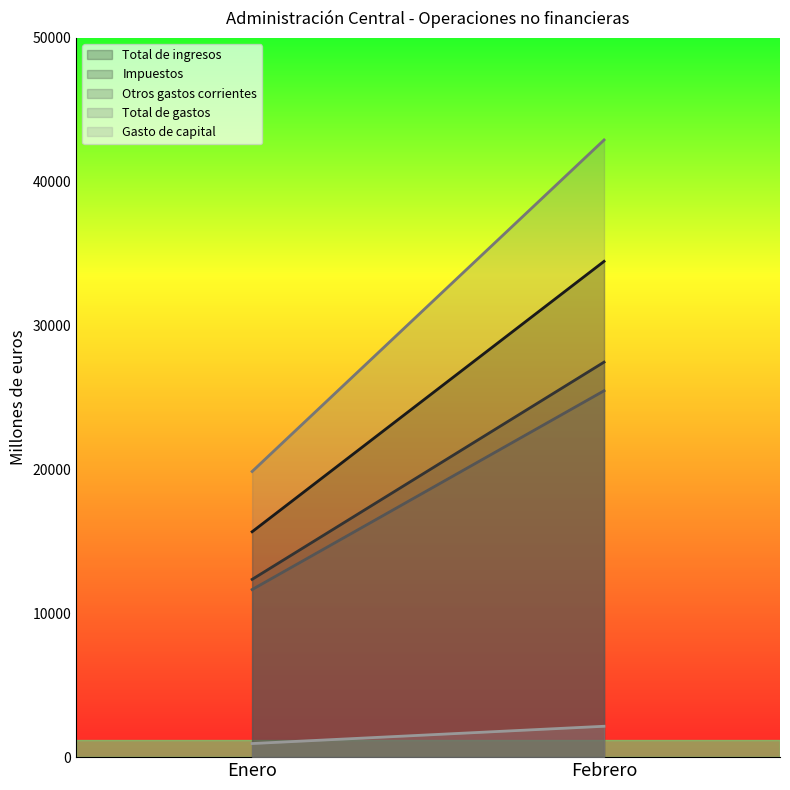

Is the value of Total de gastos at Enero greater than the value of Total de ingresos at Febrero?

No